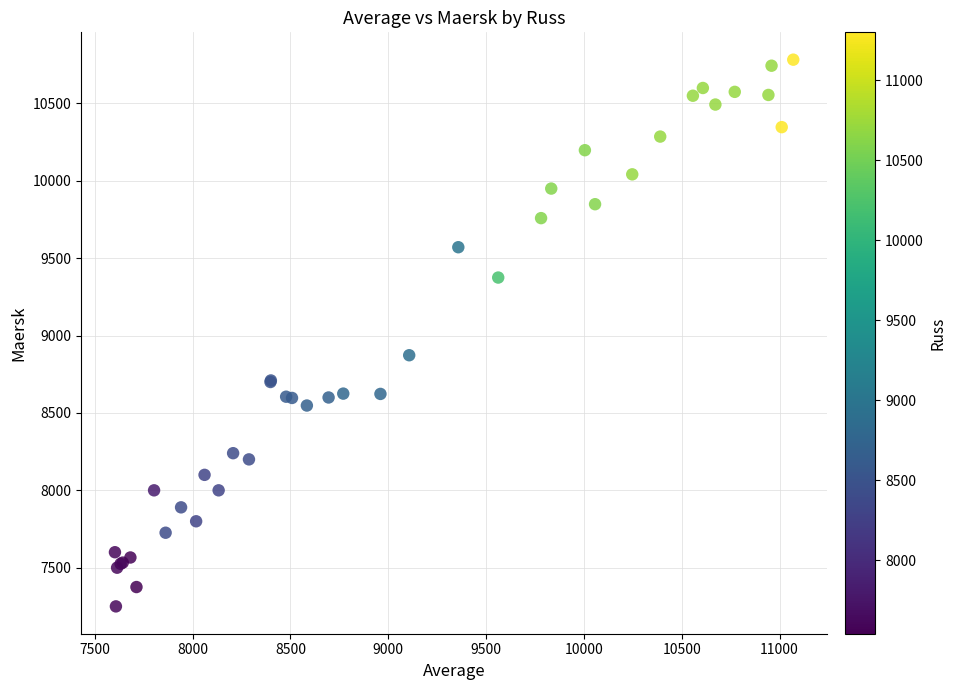

What Y value in the scatter plot is closest to 9016?

8873